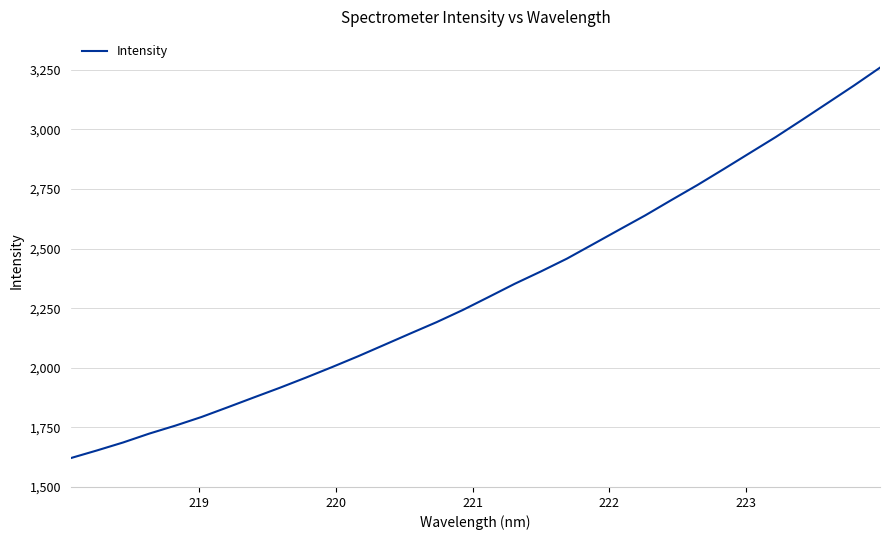

What is the difference between the maximum and second lowest values?

1606.2